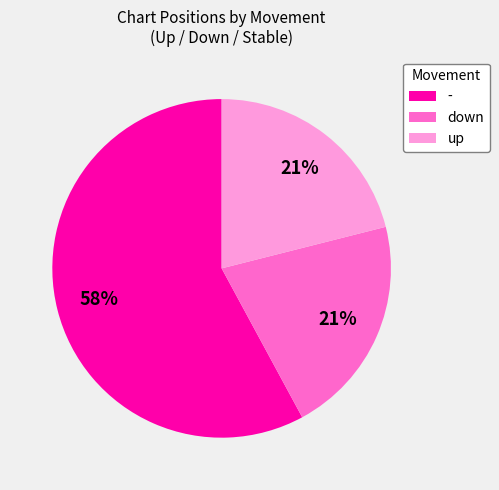

Which slice represents more than half of the pie?

-